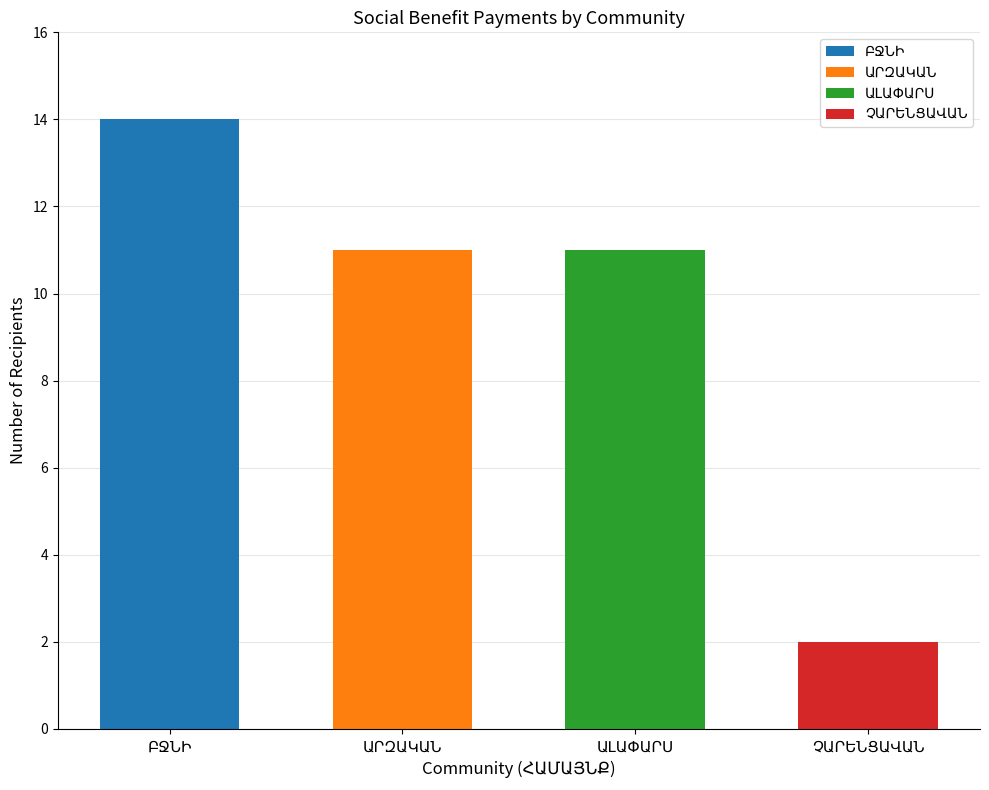

What is the label of the 2nd bar from the left?

ԱՐԶԱԿԱՆ